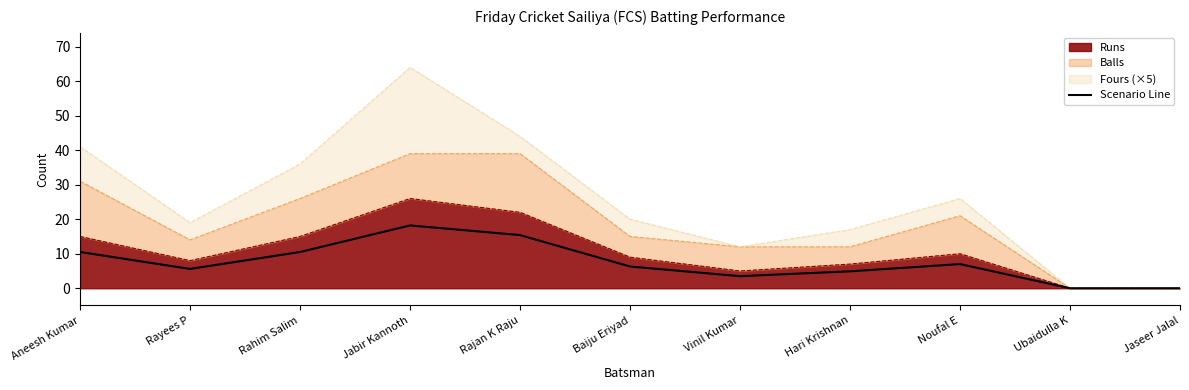

Rank the categories by value from highest to lowest.

Jabir Kannoth, Rajan K Raju, Aneesh Kumar, Rahim Salim, Noufal E, Baiju Eriyad, Rayees P, Hari Krishnan, Vinil Kumar, Ubaidulla K, Jaseer Jalal